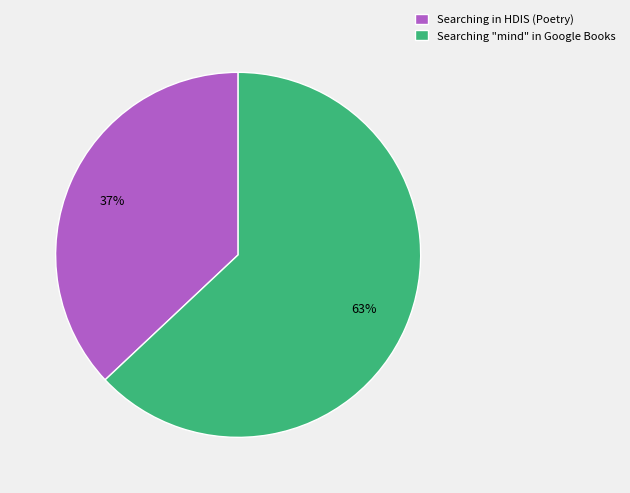

Rank the categories by value from highest to lowest.

Searching "mind" in Google Books, Searching in HDIS (Poetry)